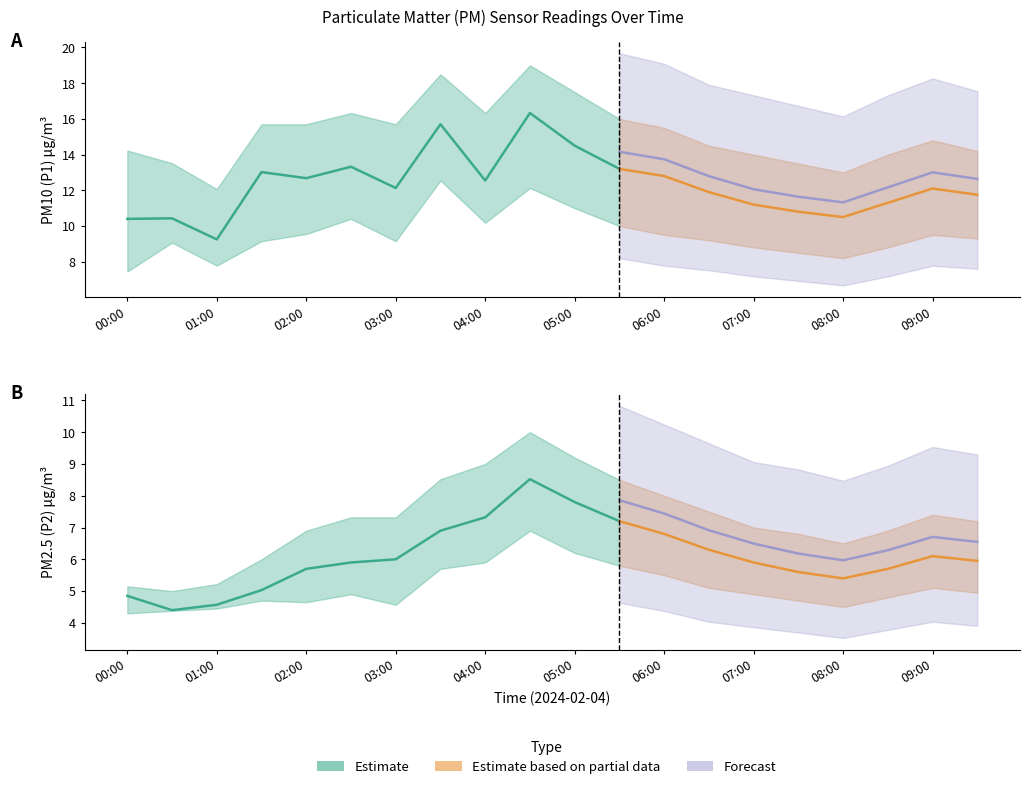

What is the sum of all P1_lower values?

190.2